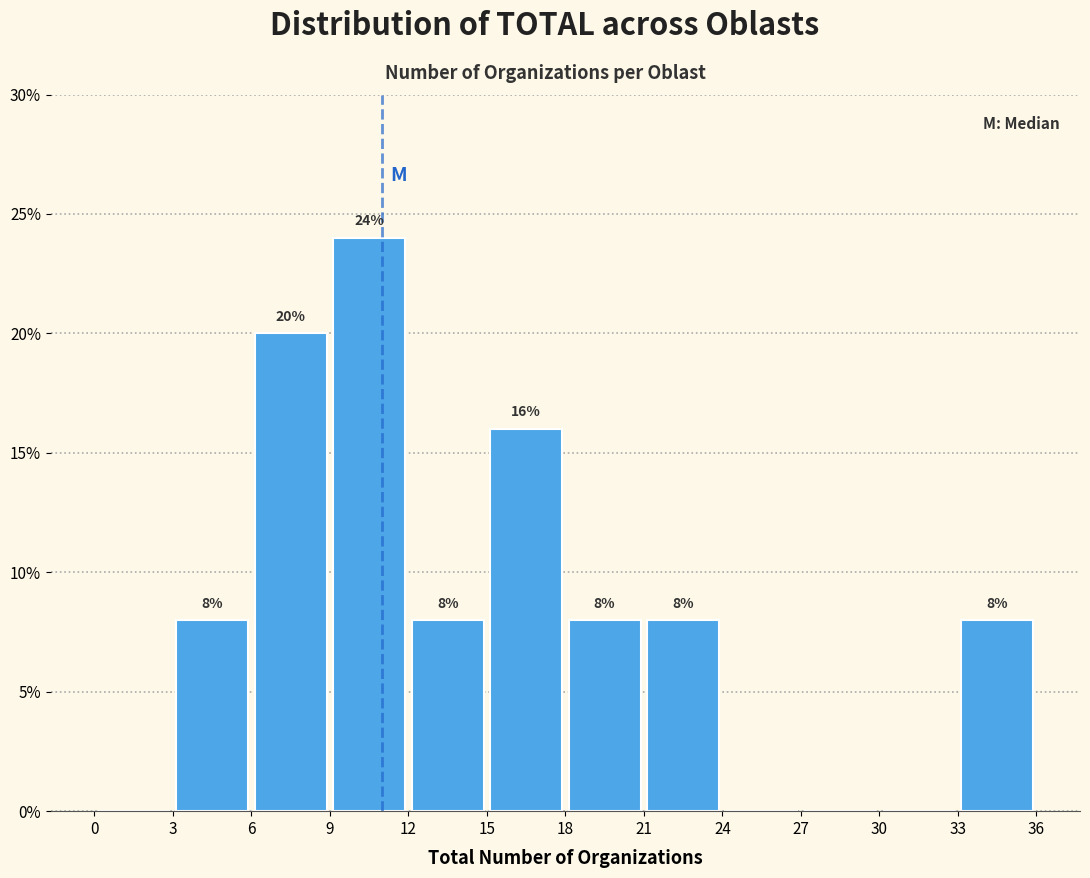

Over which range of the x-axis is the bar tallest?

9 to 12